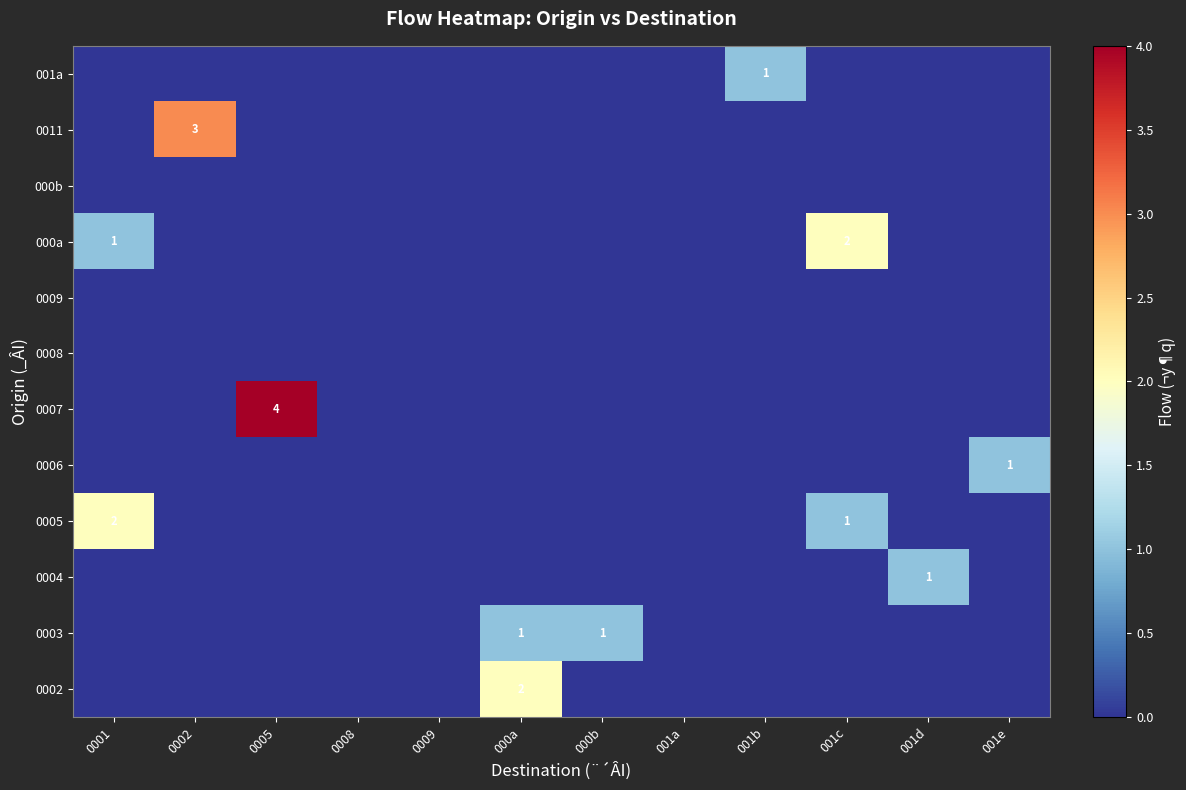

The 0003 series shows 1 at 000b. True or false?

True